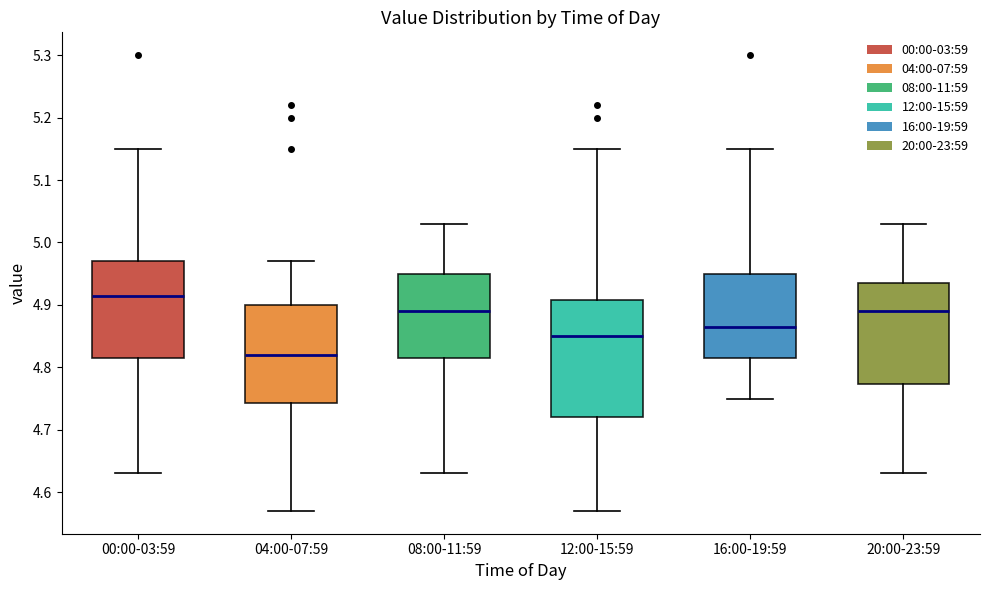

Which box has the lowest median line?

04:00-07:59